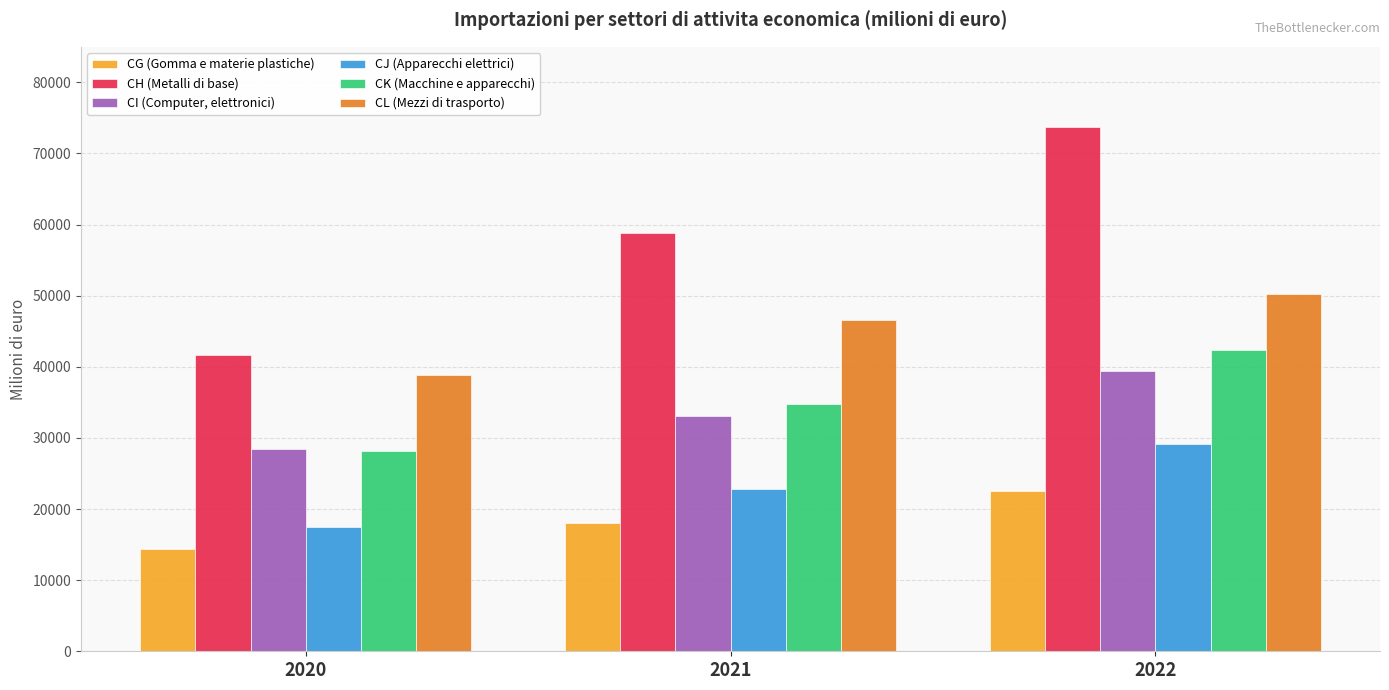

Reading left to right, what are all the values shown in this chart?

CG (Gomma e materie plastiche): 2020=14349.4	2021=18019.2	2022=22570.6
CH (Metalli di base): 2020=41653.8	2021=58812.6	2022=73725.6
CI (Computer, elettronici): 2020=28400.2	2021=33111.8	2022=39426.3
CJ (Apparecchi elettrici): 2020=17429.0	2021=22799.2	2022=29085.7
CK (Macchine e apparecchi): 2020=28216.6	2021=34812.4	2022=42336.9
CL (Mezzi di trasporto): 2020=38822.2	2021=46533.7	2022=50285.5